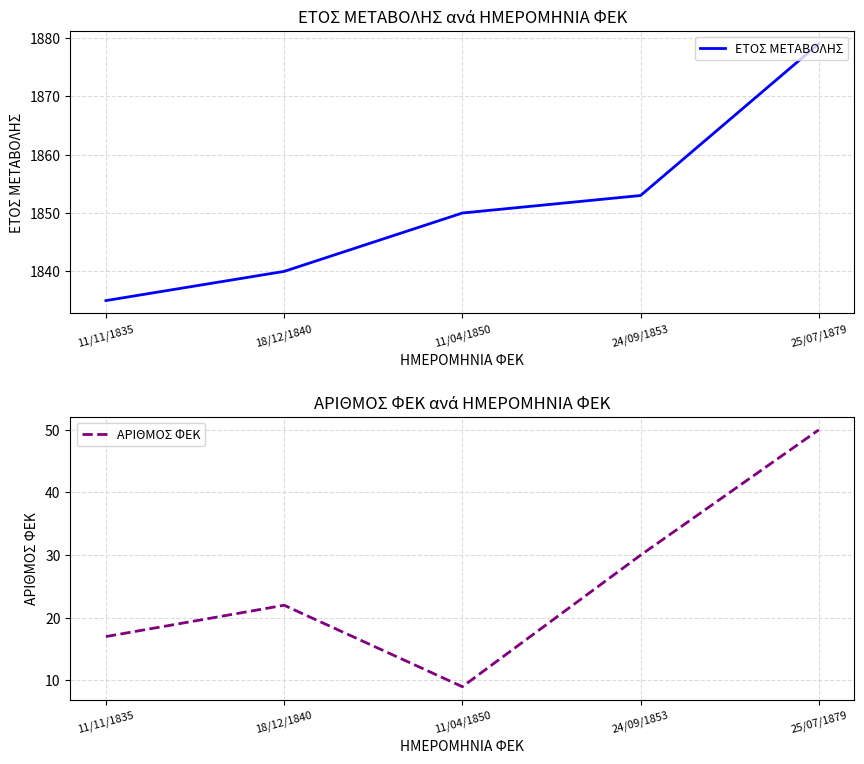

How many values in the ΑΡΙΘΜΟΣ ΦΕΚ series are below 22?

2